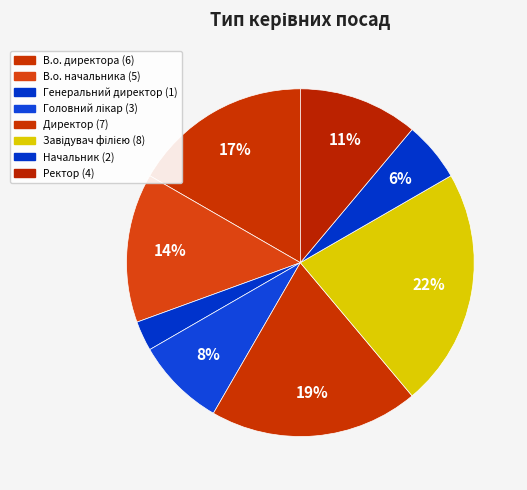

How many segments does this pie chart have?

8